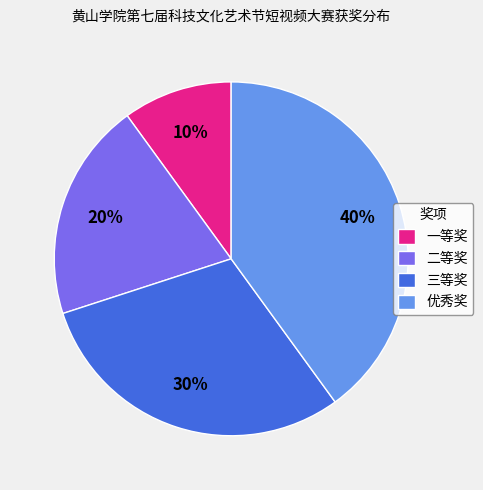

To the nearest percent, what portion does 优秀奖 represent?

40%